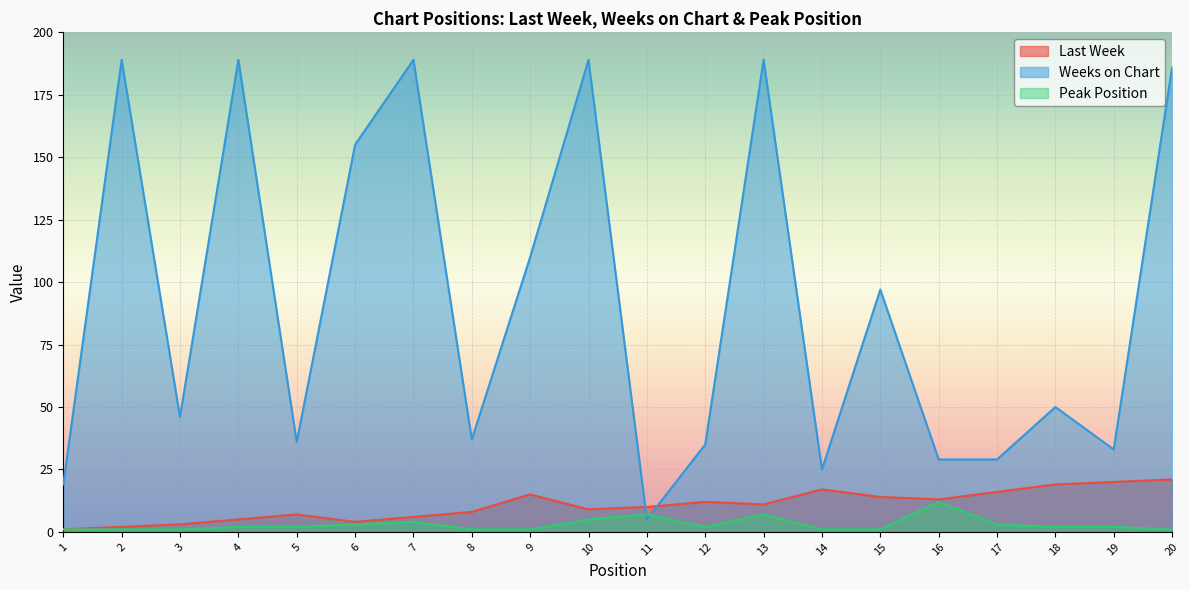

How many times do Weeks on Chart and Last Week cross each other?

2